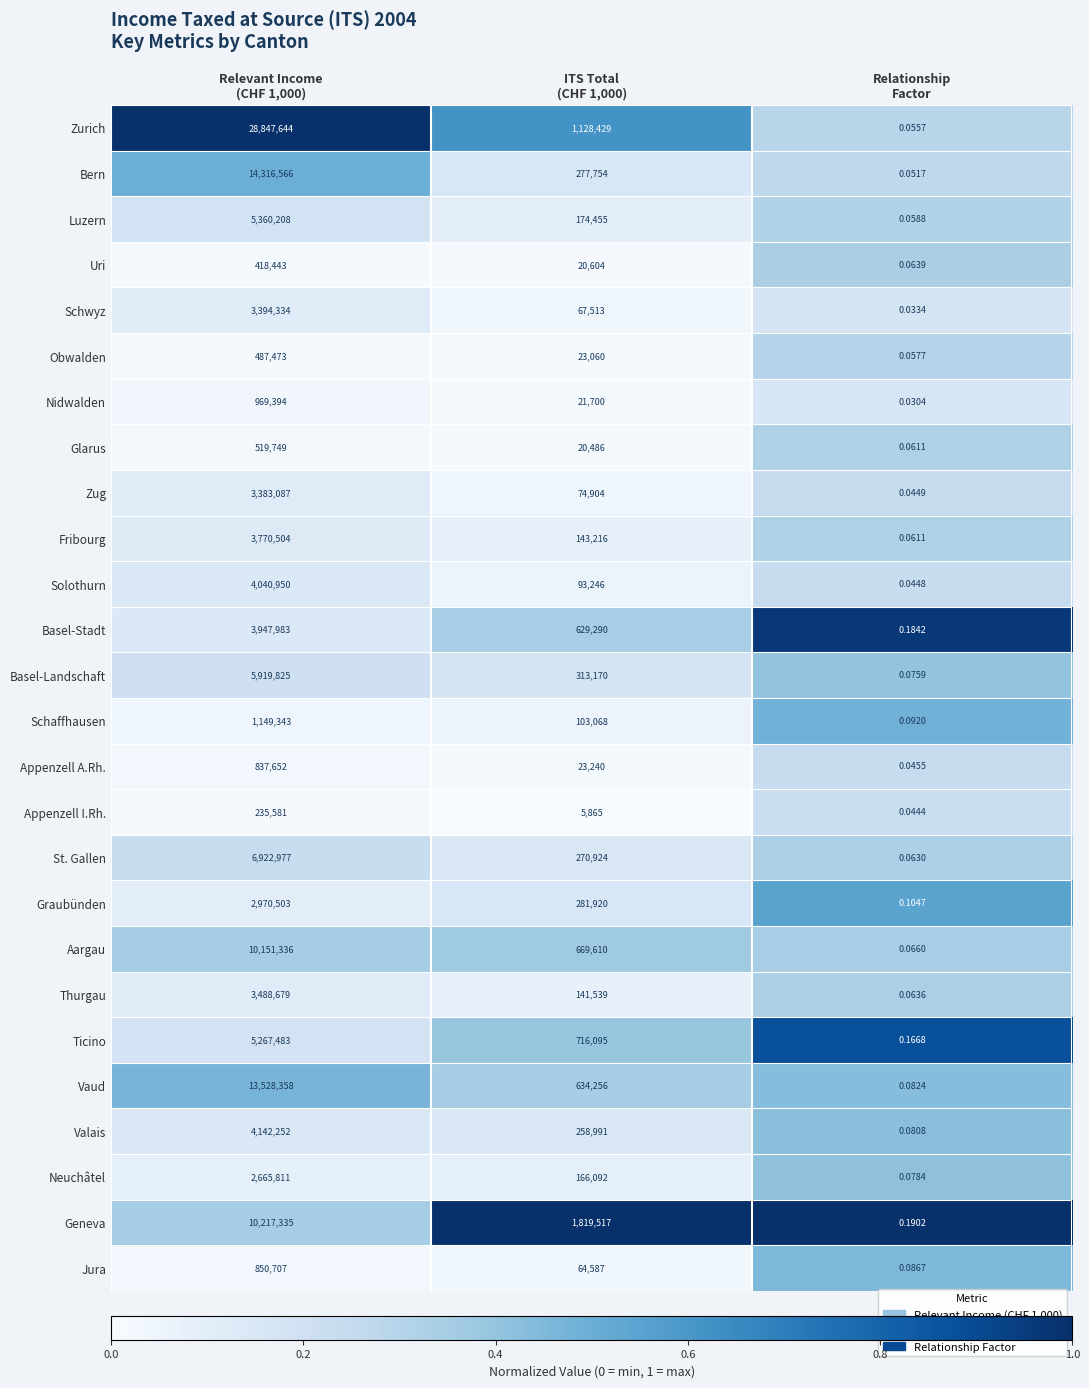

Which series has the largest total across all categories?

Zurich